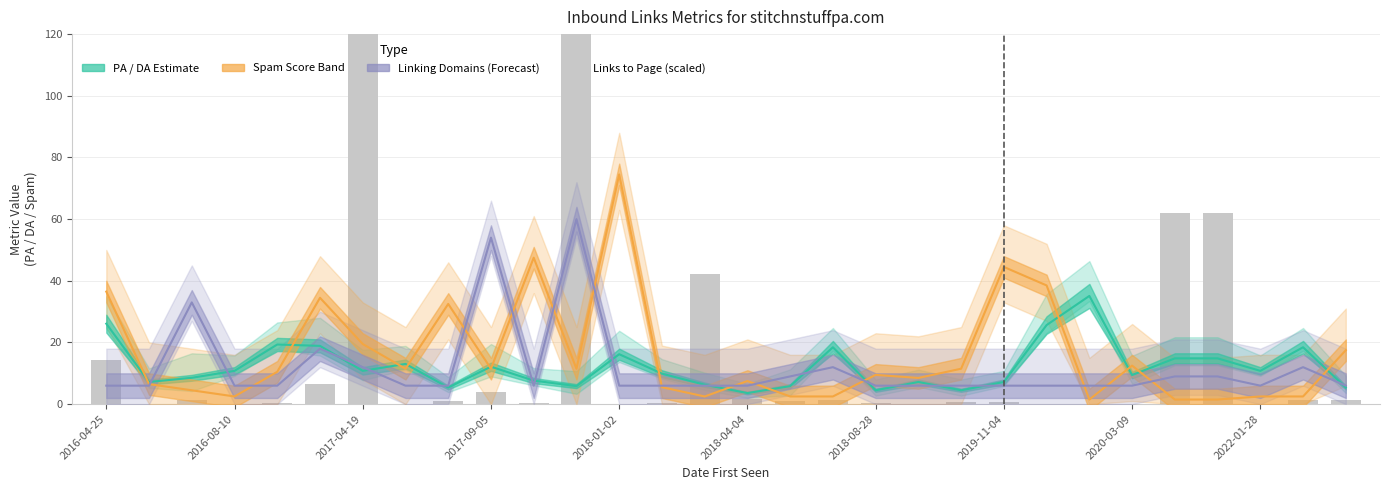

Is it true that the value at 2018-01-02 is 0.0?

False